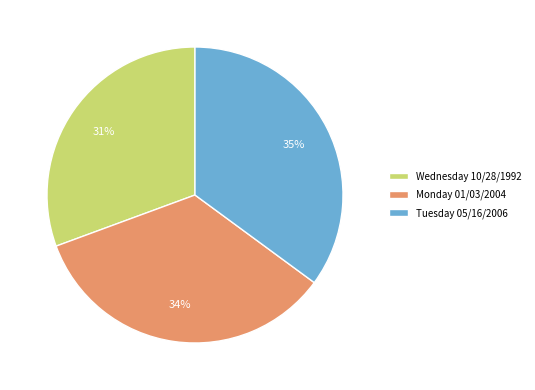

Is it true that Tuesday 05/16/2006 is 35% of the pie?

True